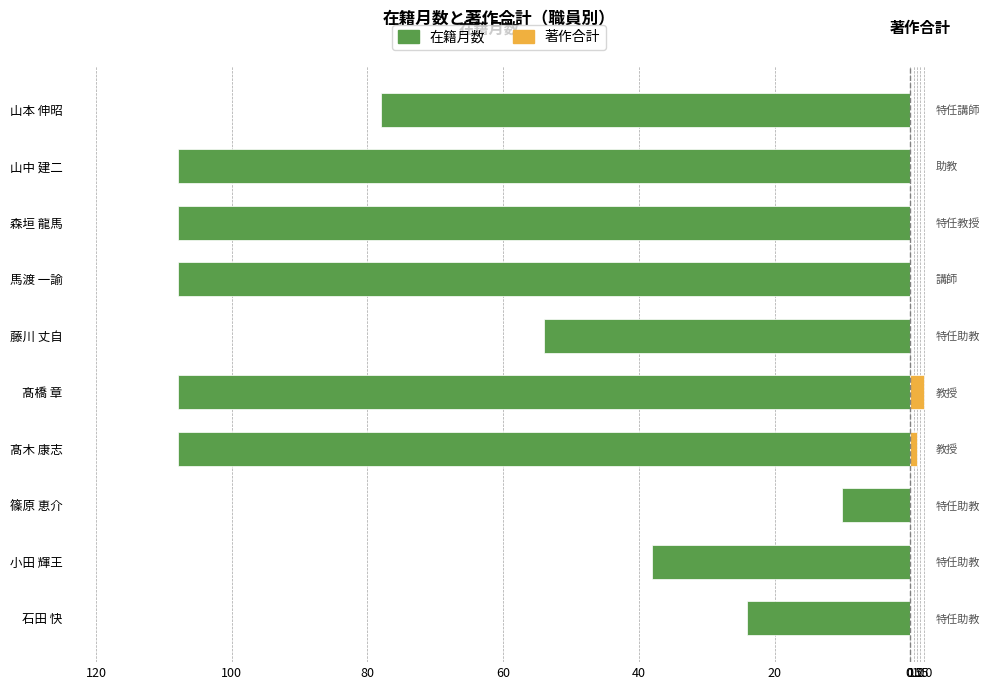

Reading left to right, extract all data points from this chart.

在籍月数: -24	-38	-10	-108	-108	-54	-108	-108	-108	-78
著作合計: 0	0	0	1	2	0	0	0	0	0